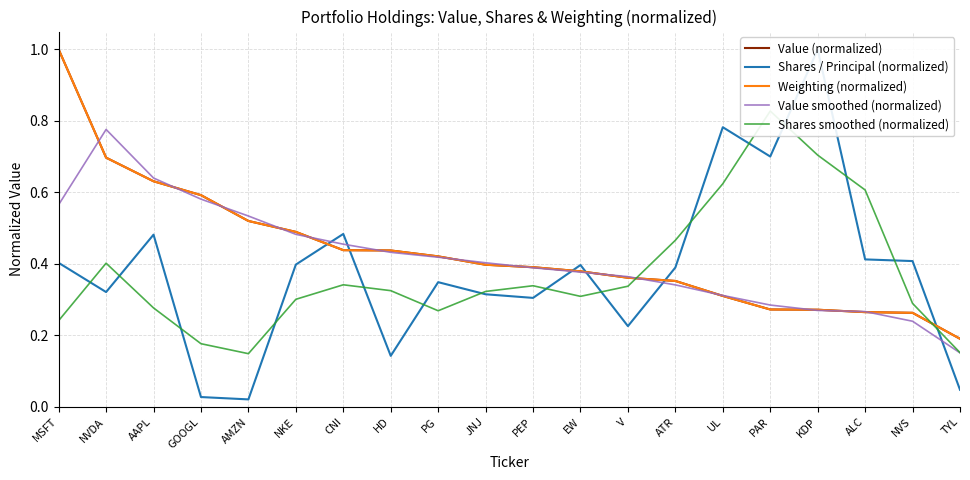

What is the sum of all Shares / Principal (normalized) values?

7.6